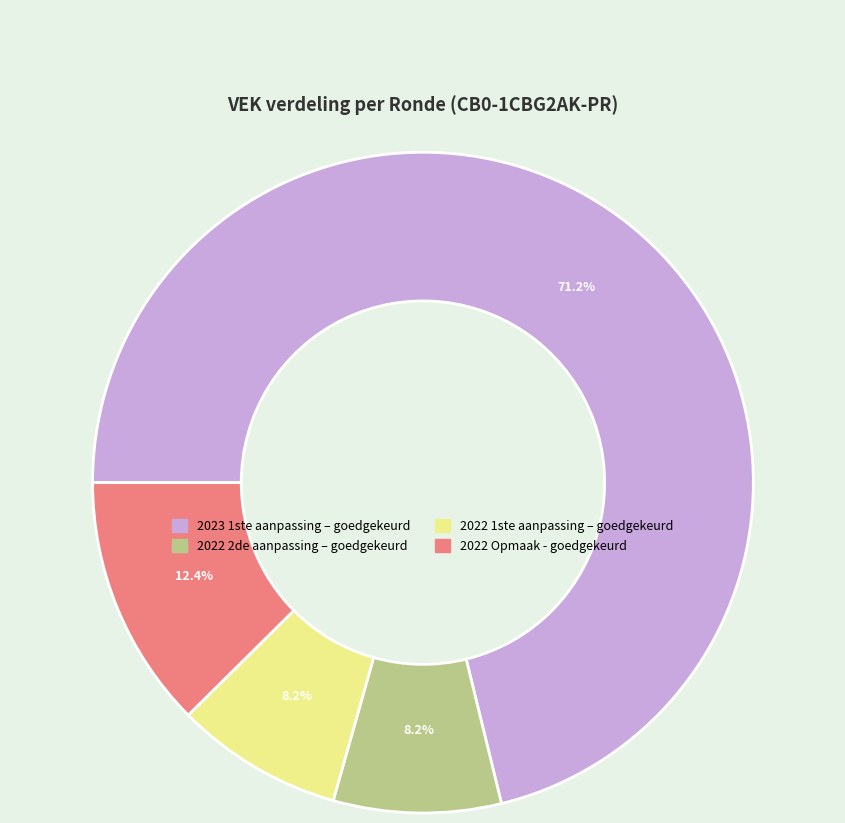

Combined, do 2023 1ste aanpassing – goedgekeurd and 2022 Opmaak - goedgekeurd account for over 50%?

Yes